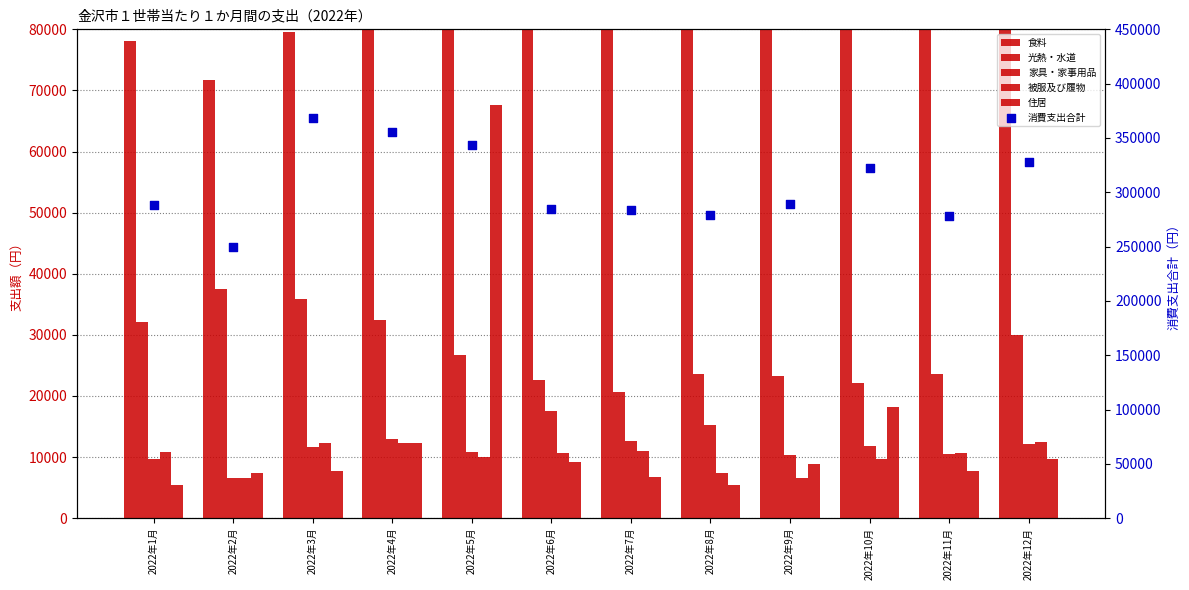

What are all the series names shown in the legend?

食料, 光熱・水道, 家具・家事用品, 被服及び履物, 住居, 消費支出合計